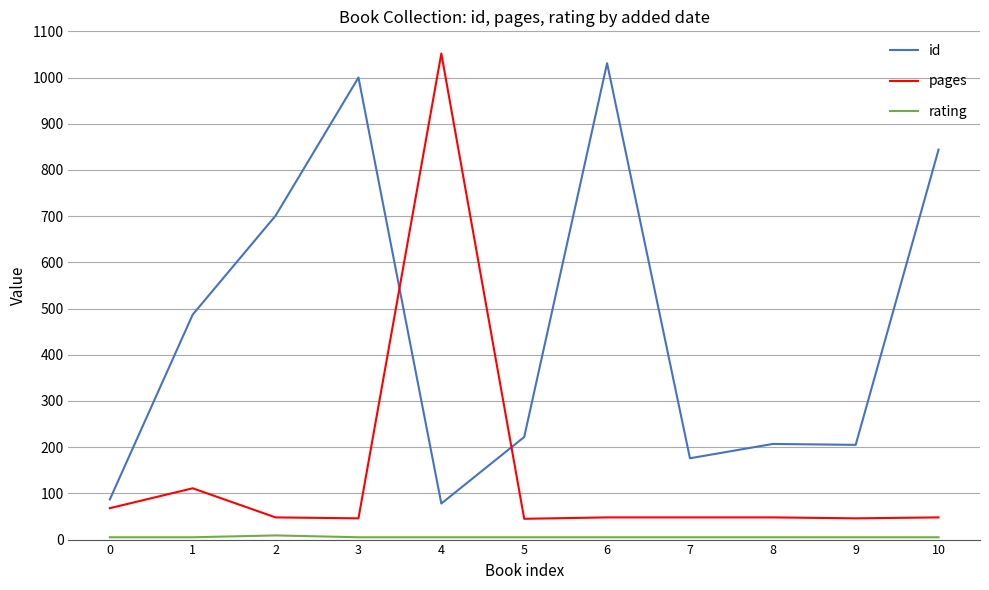

What is the total value across all series at 8?

260